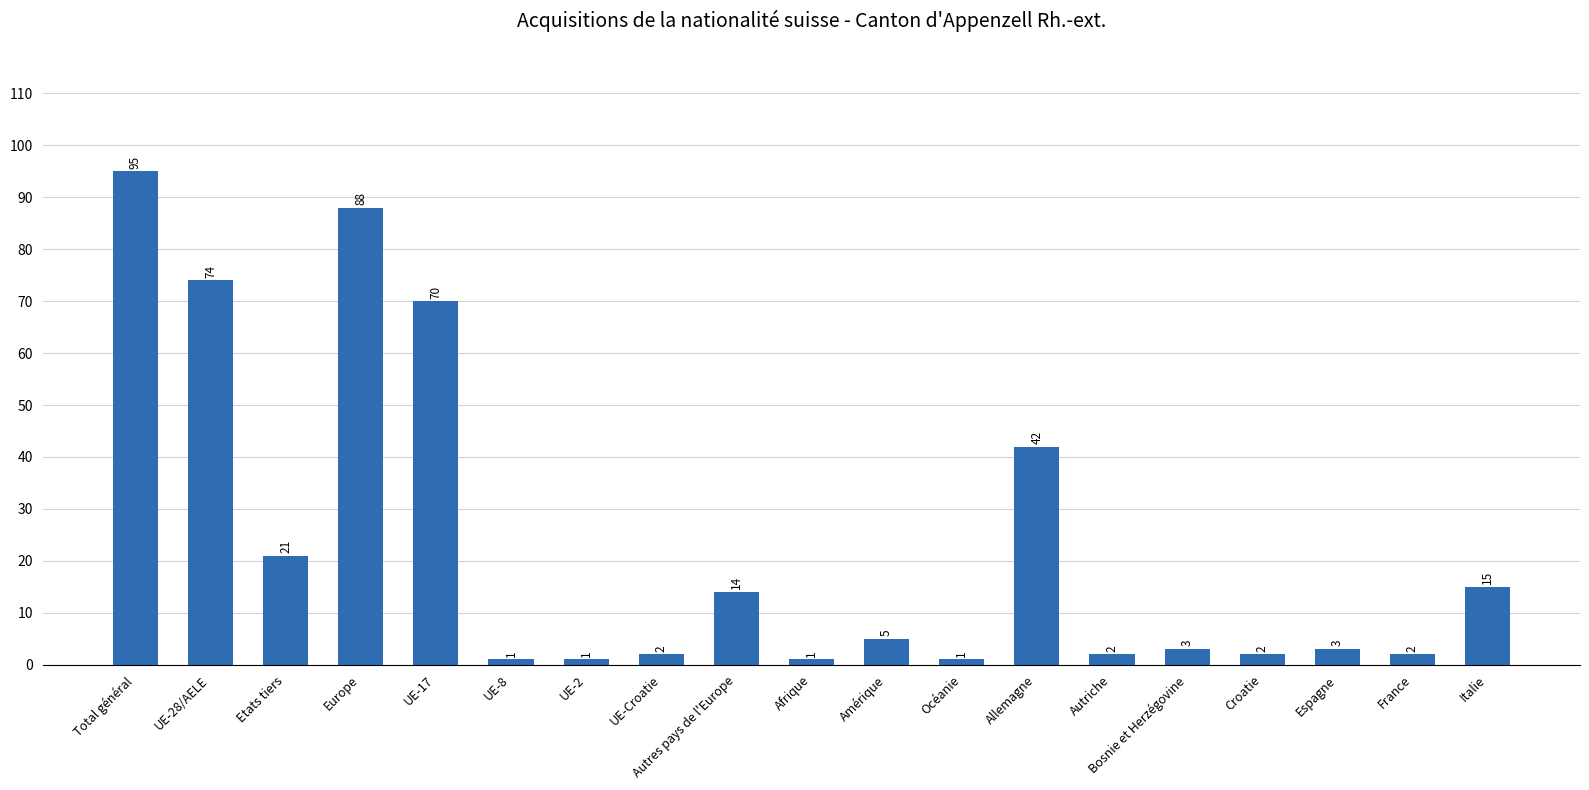

Reading left to right, list all the values displayed in this chart.

Total général=95	UE-28/AELE=74	Etats tiers=21	Europe=88	UE-17=70	UE-8=1	UE-2=1	UE-Croatie=2	Autres pays de l'Europe=14	Afrique=1	Amérique=5	Océanie=1	Allemagne=42	Autriche=2	Bosnie et Herzégovine=3	Croatie=2	Espagne=3	France=2	Italie=15